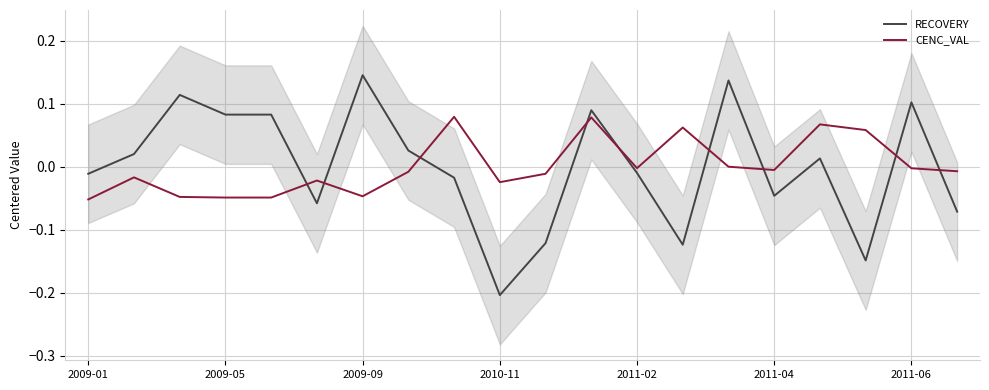

At which label does CENC_VAL first exceed 0?

8